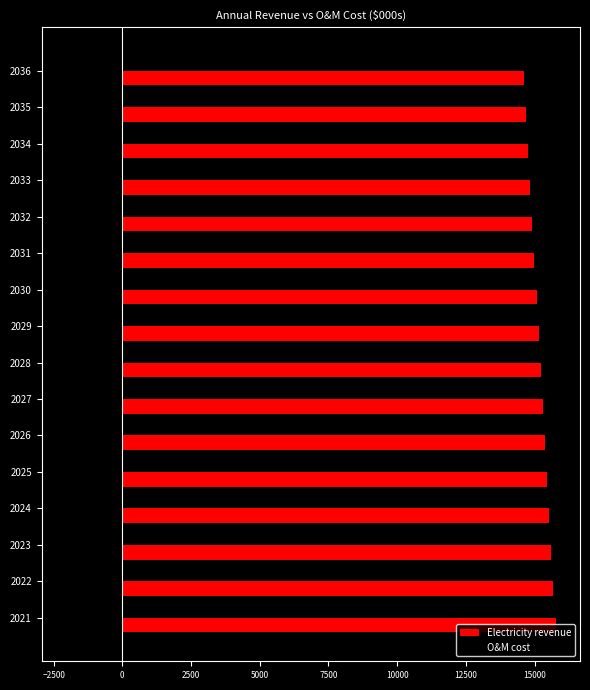

What is the difference between the second highest and minimum values in the Electricity revenue series?

1057.8